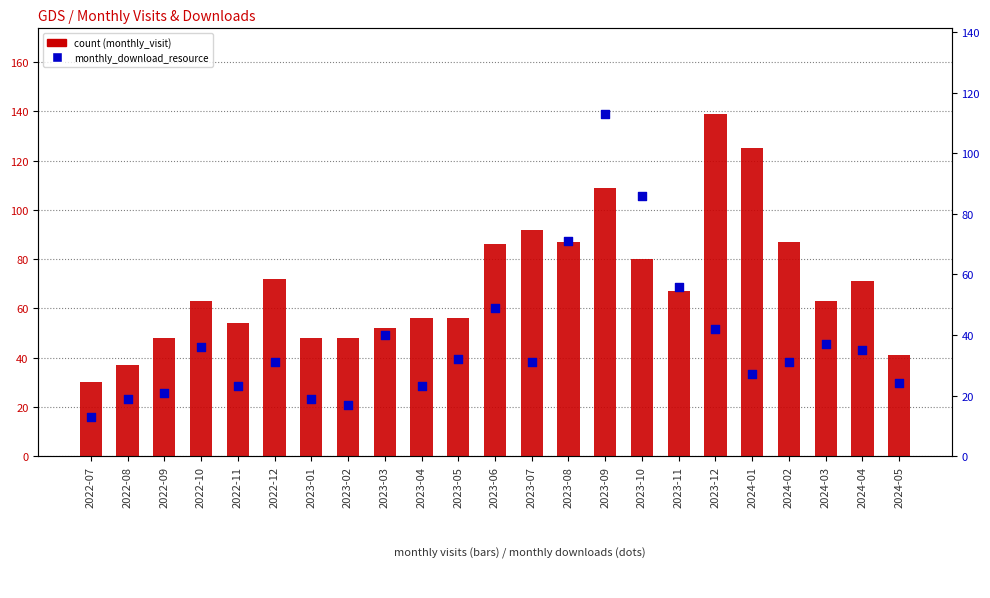

Which series has the largest Y range (max minus min)?

count